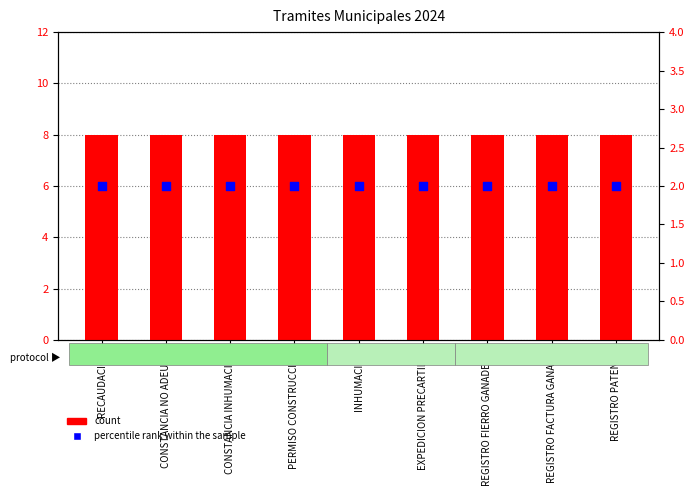

Is the value of percentile rank within the sample at CONSTANCIA INHUMACION greater than the value of count at REGISTRO PATENTE?

No